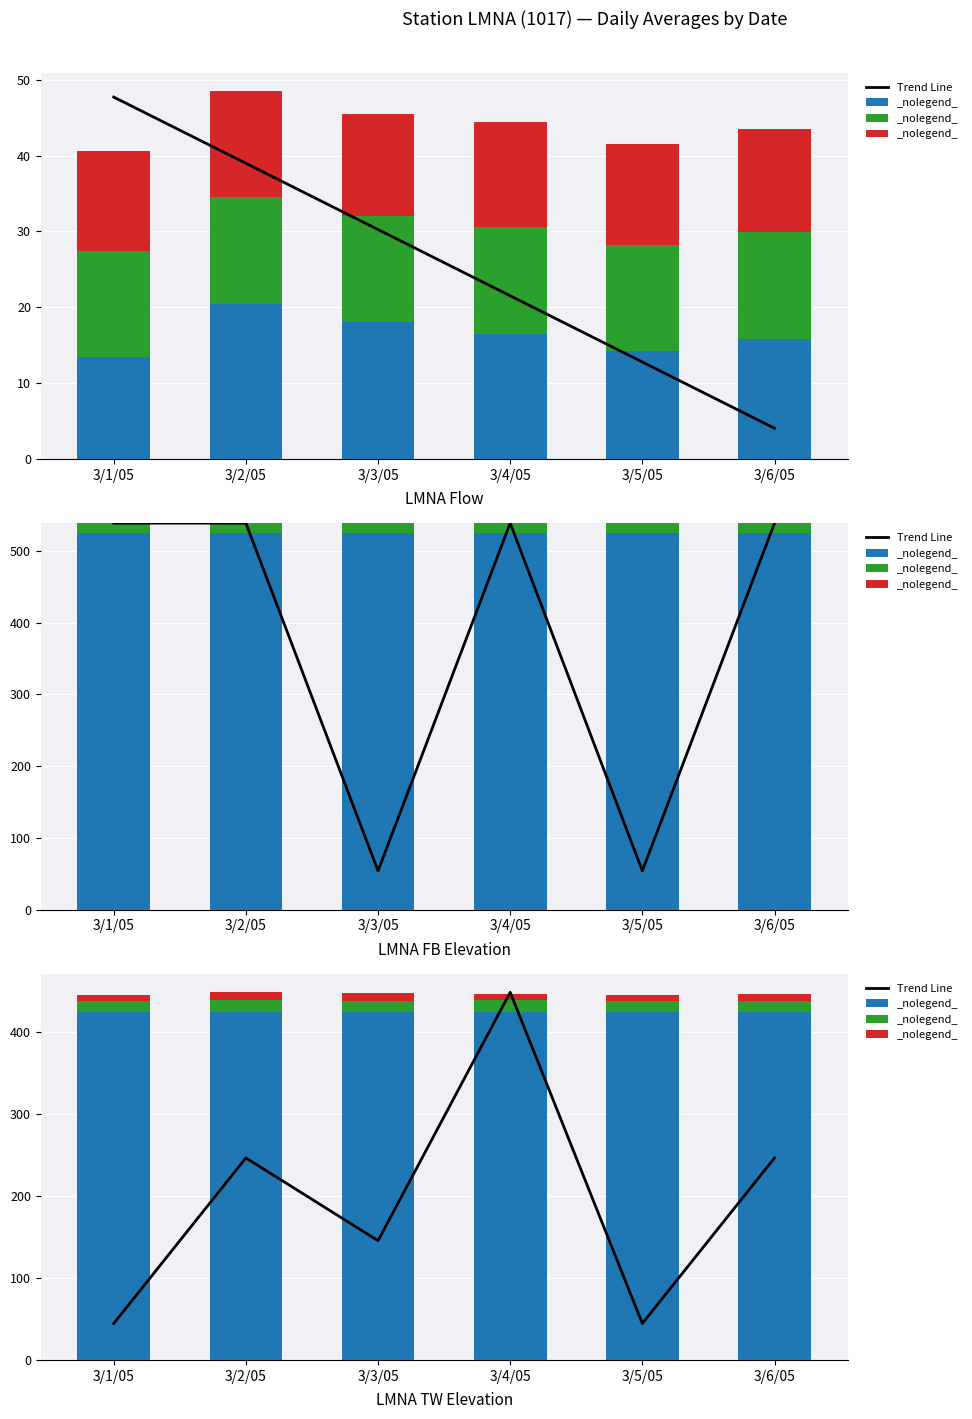

What is the value of the FB ELEV (FT) bar at the 2nd from the left?

14.1